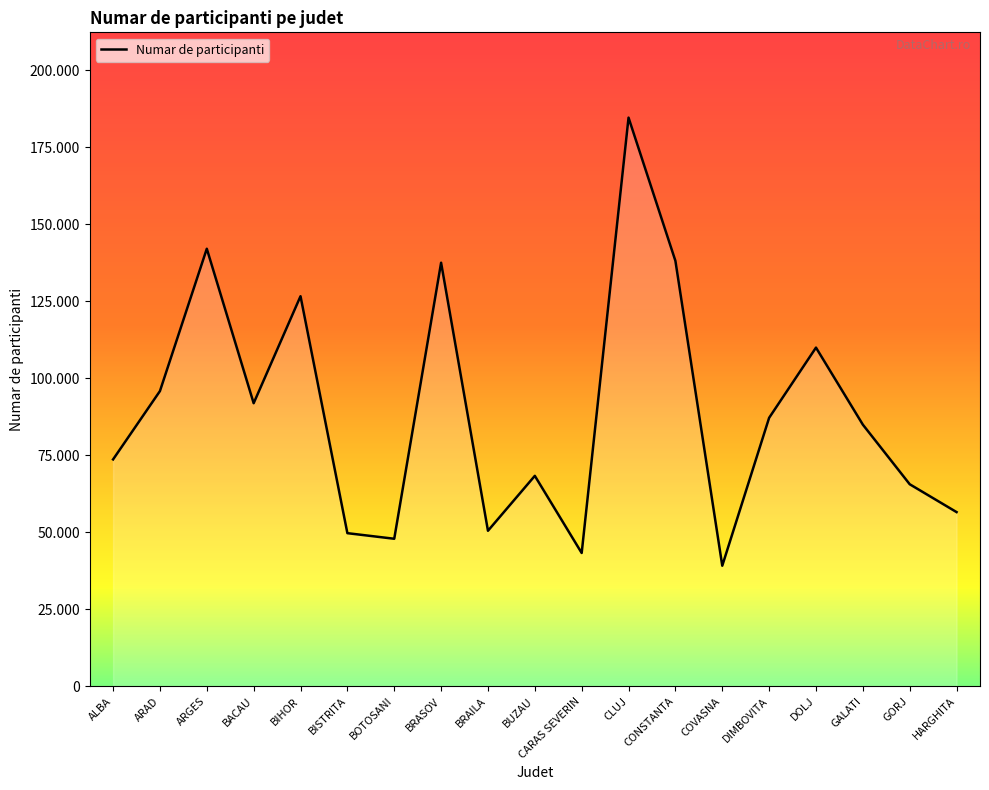

What is the sum of the values at ARGES and BRASOV?

279564